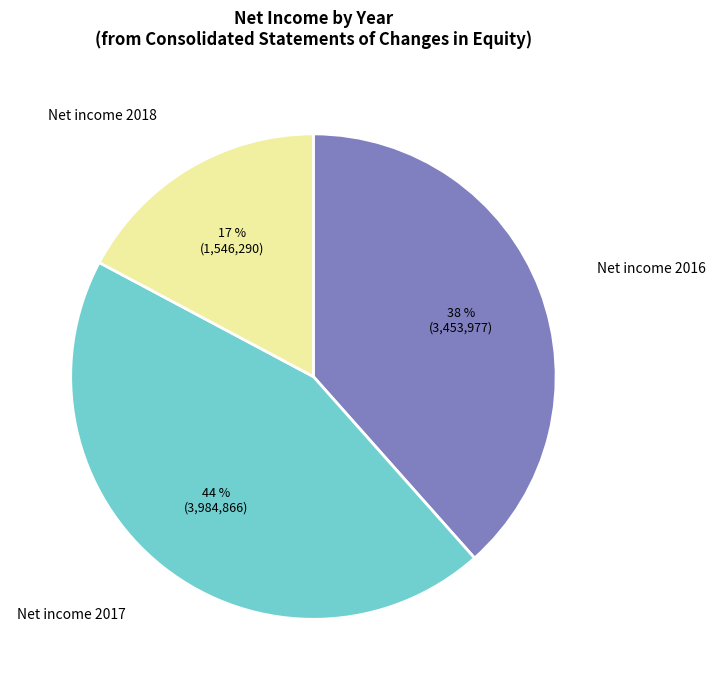

To the nearest percent, what is the combined percentage of Net income 2018 and Net income 2016?

56%